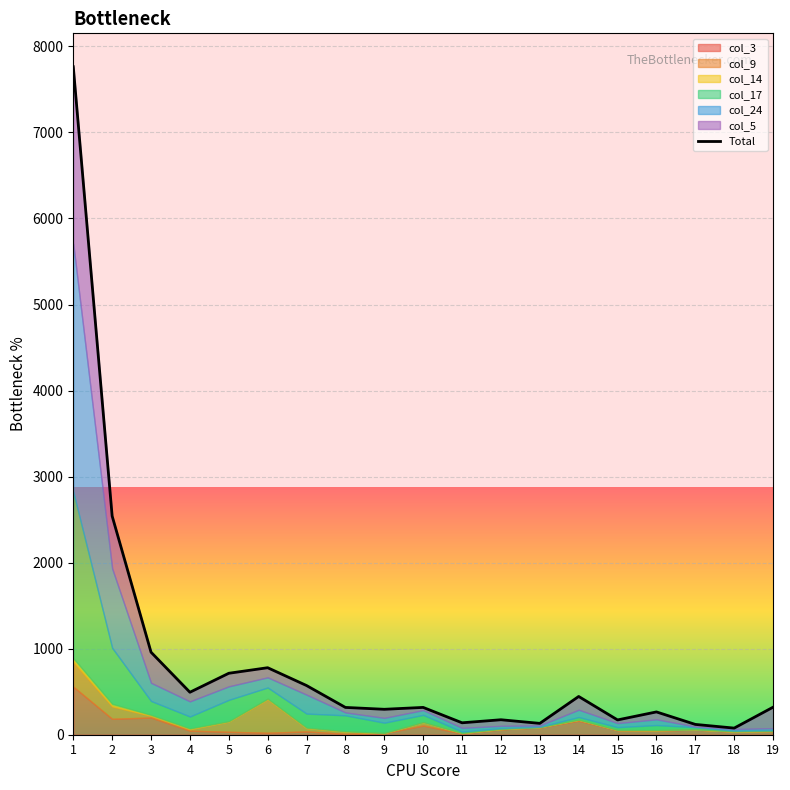

Reading right to left, transcribe all the data shown in this chart.

319.9	77.0	119.9	265.0	172.0	444.6	131.9	174.0	138.7	317.4	295.6	317.3	571.6	778.8	714.2	493.7	959.2	2541.4	7763.9